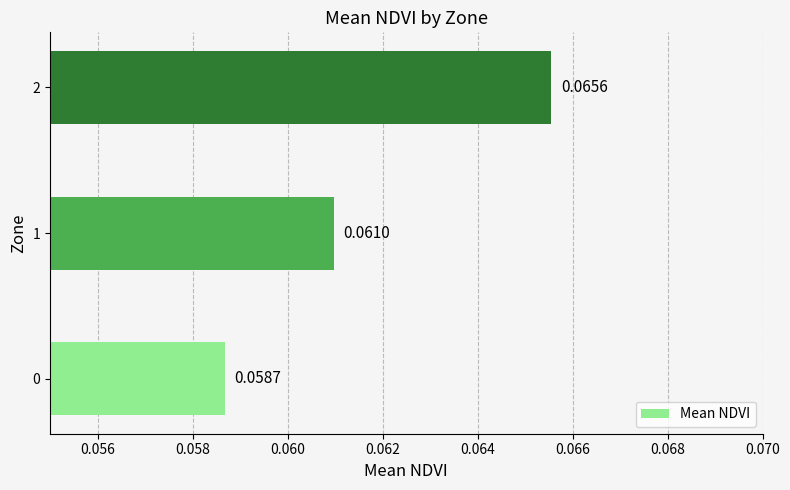

Rank the categories by value from highest to lowest.

2, 1, 0